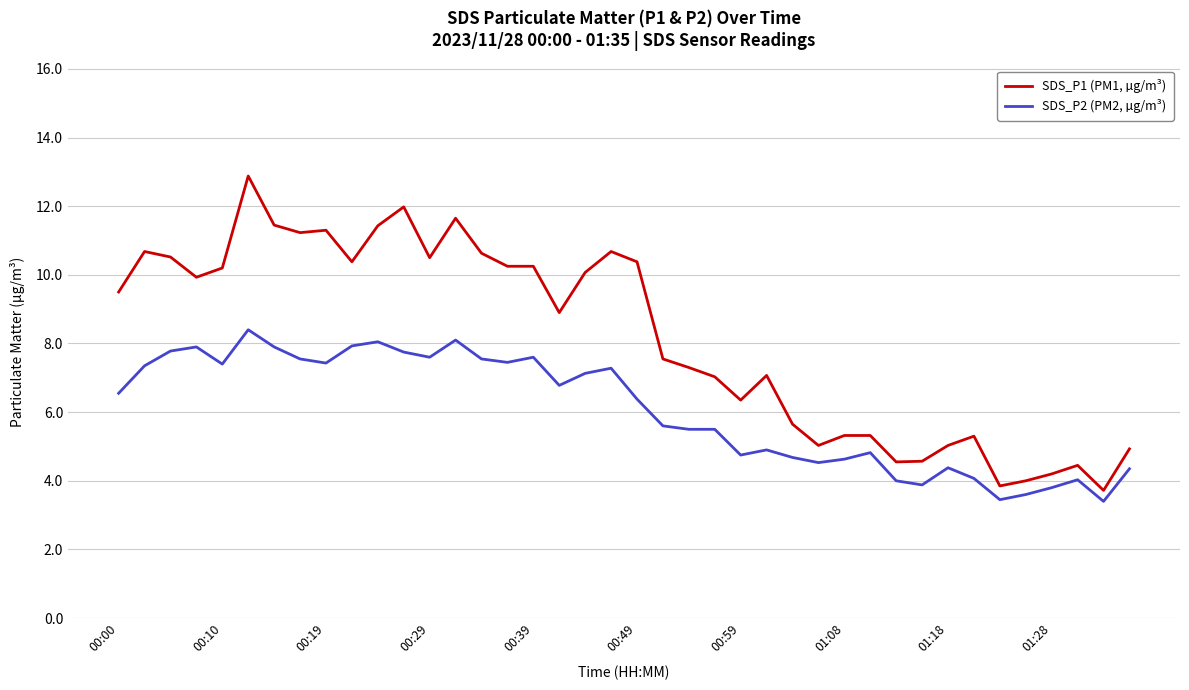

What is the difference between the maximum and minimum values in the SDS_P2 (PM2, µg/m³) series?

5.0